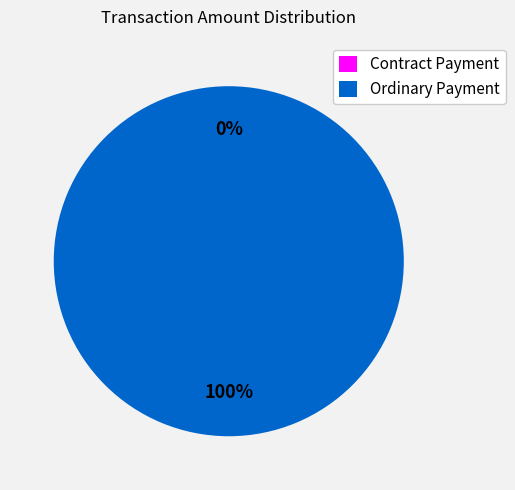

What percentage do Contract Payment and Ordinary Payment together represent?

100.0%